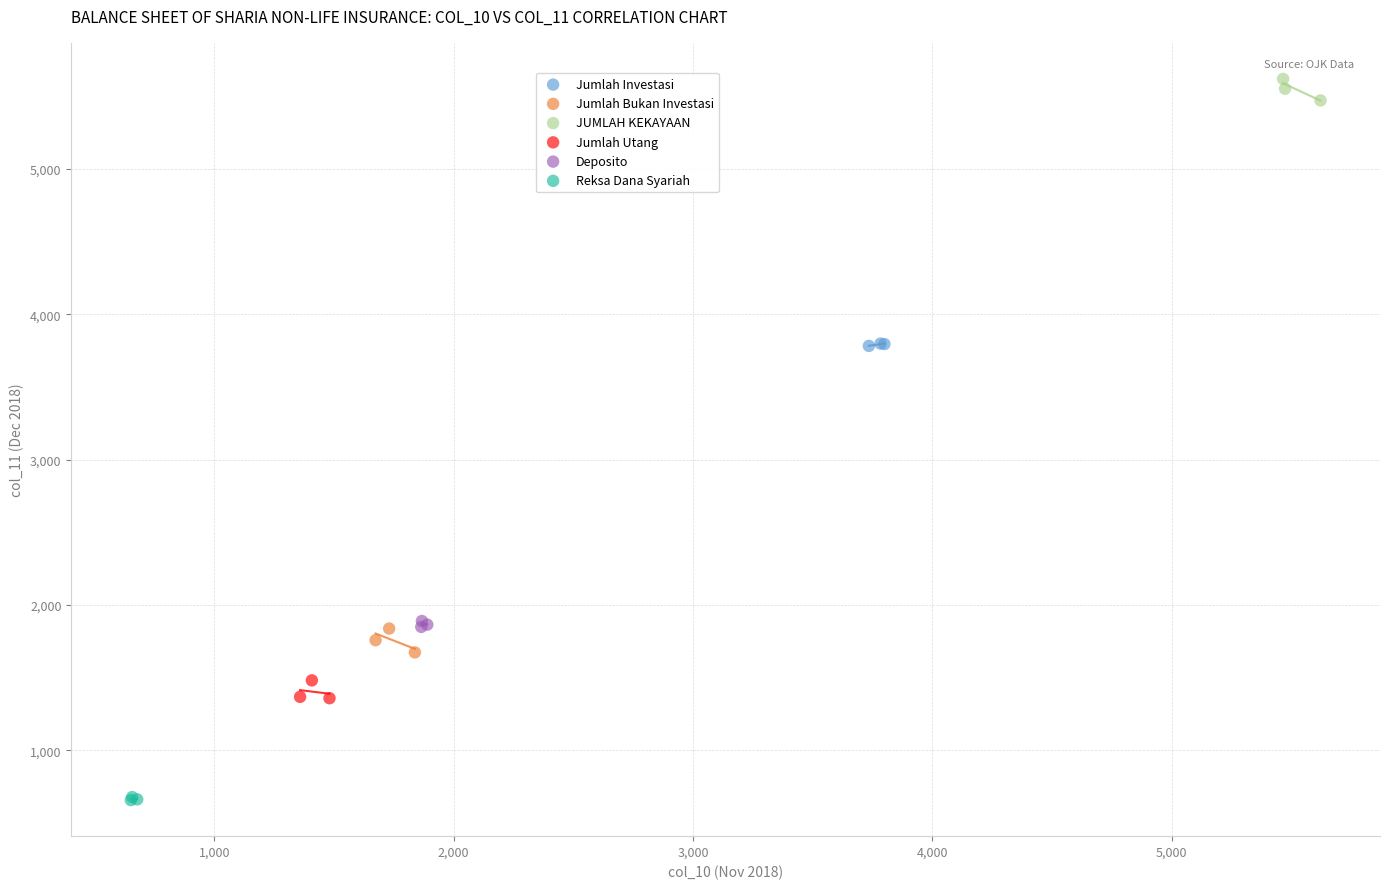

Which series reaches the maximum Y coordinate?

JUMLAH KEKAYAAN